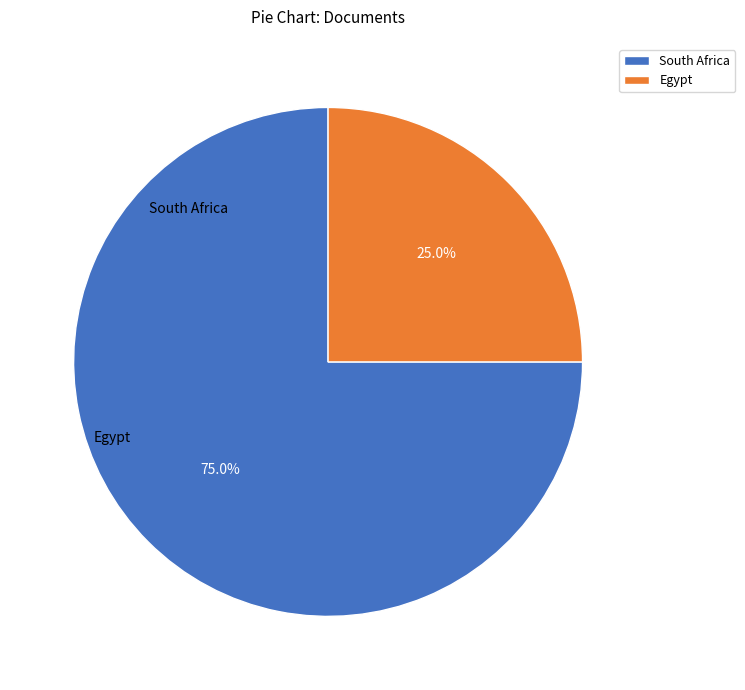

Which has a higher value, Egypt or South Africa?

South Africa